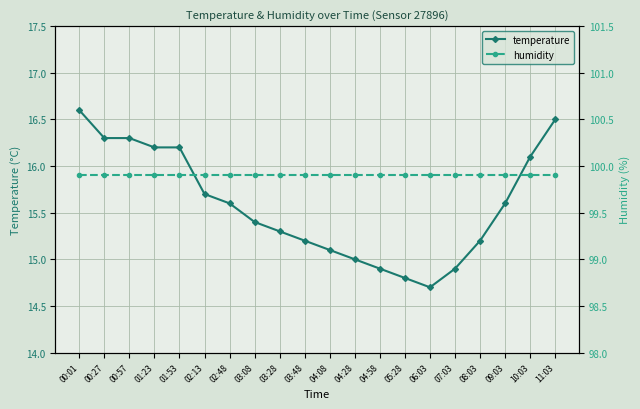

Rank the series at 07:03 from highest to lowest value.

humidity, temperature